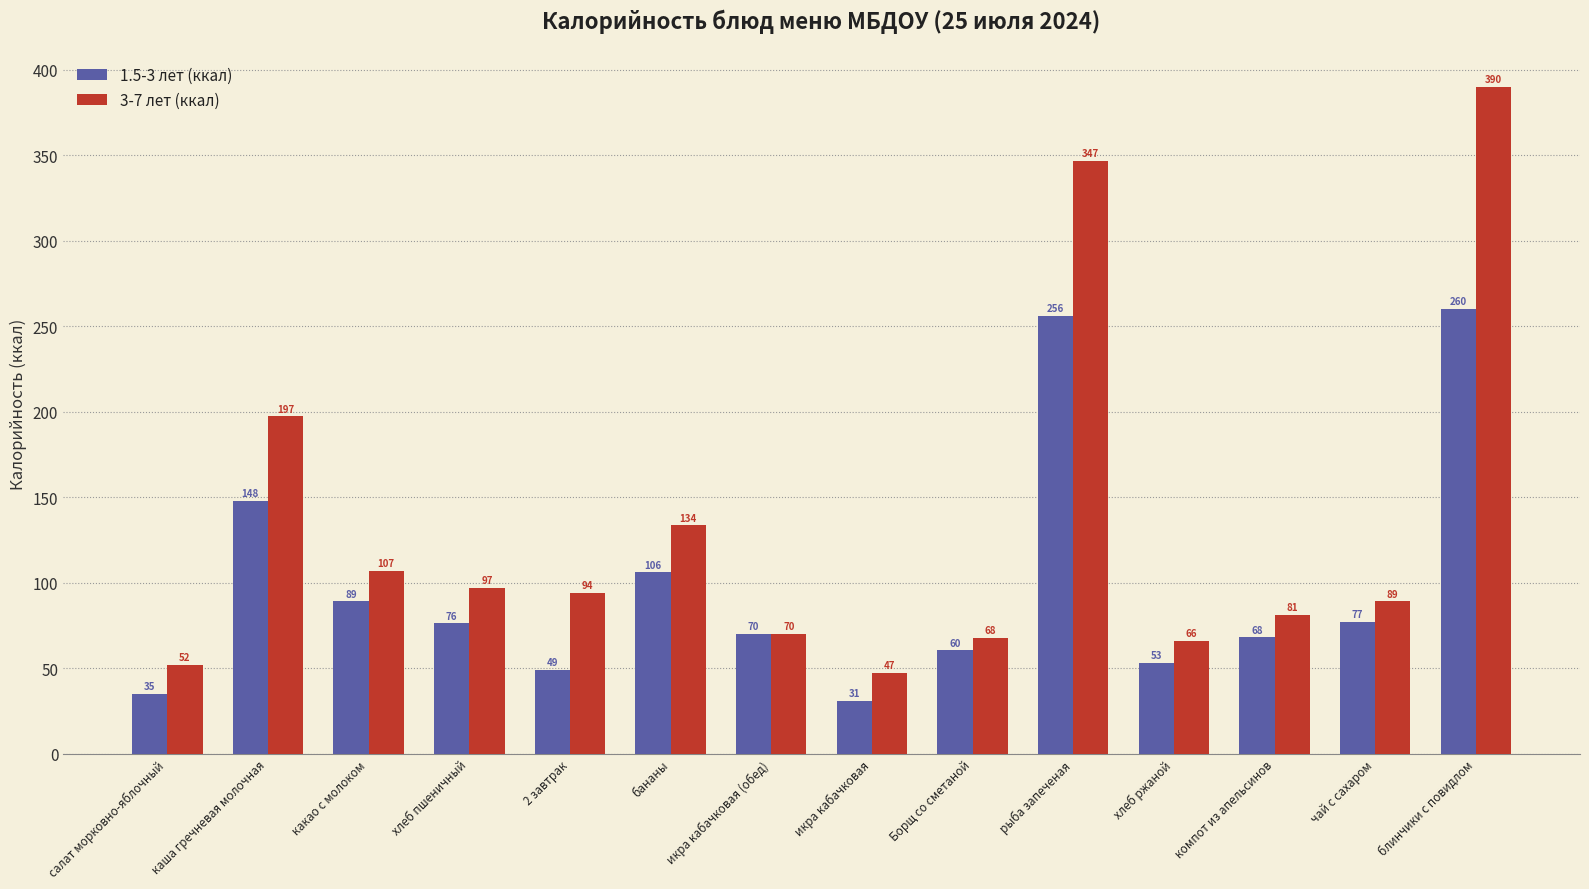

Where does the 3-7 лет (ккал) series first go above 94?

каша гречневая молочная